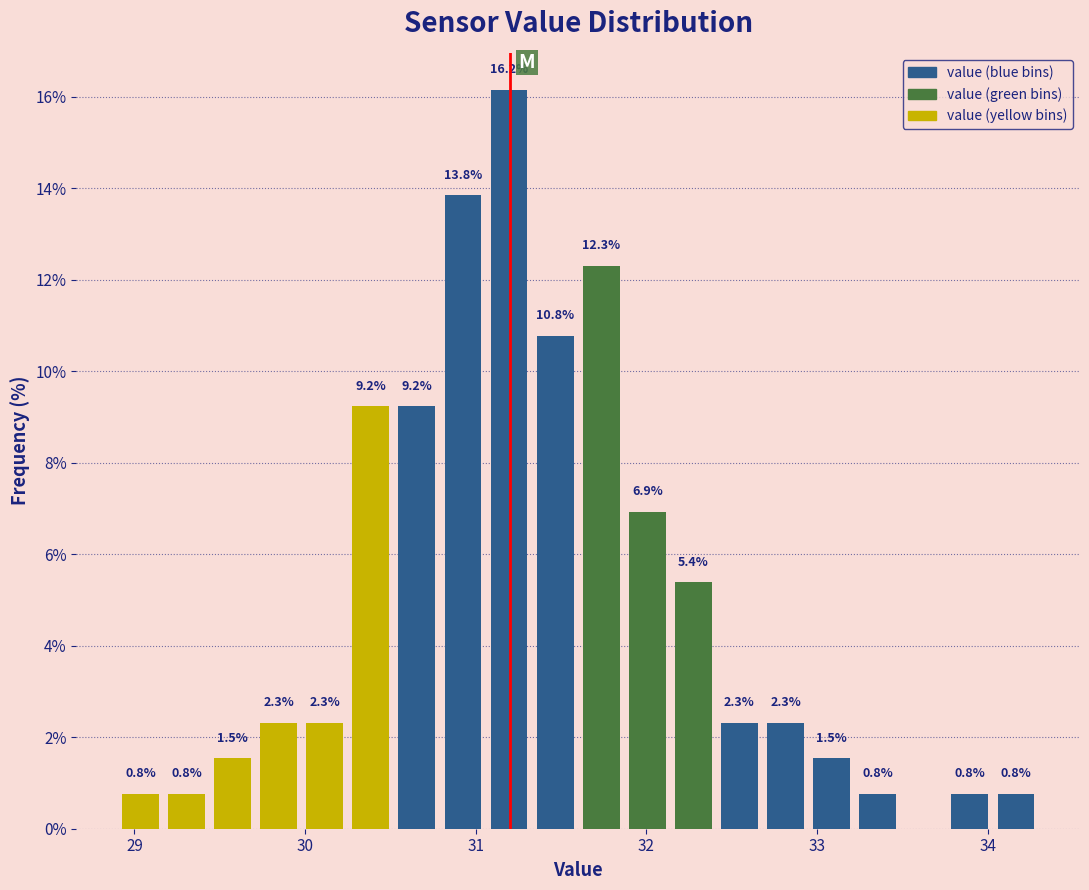

Read against the x-axis, roughly where is the centre of the tallest bar?

31.2